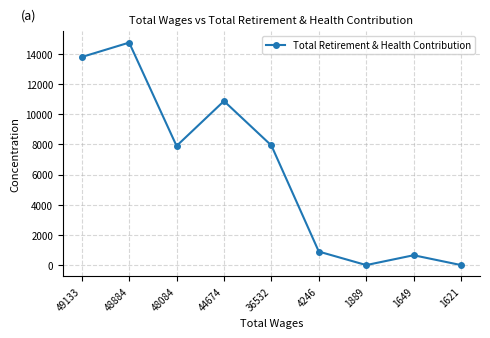

What is the value of the 4th point from the left?

10879